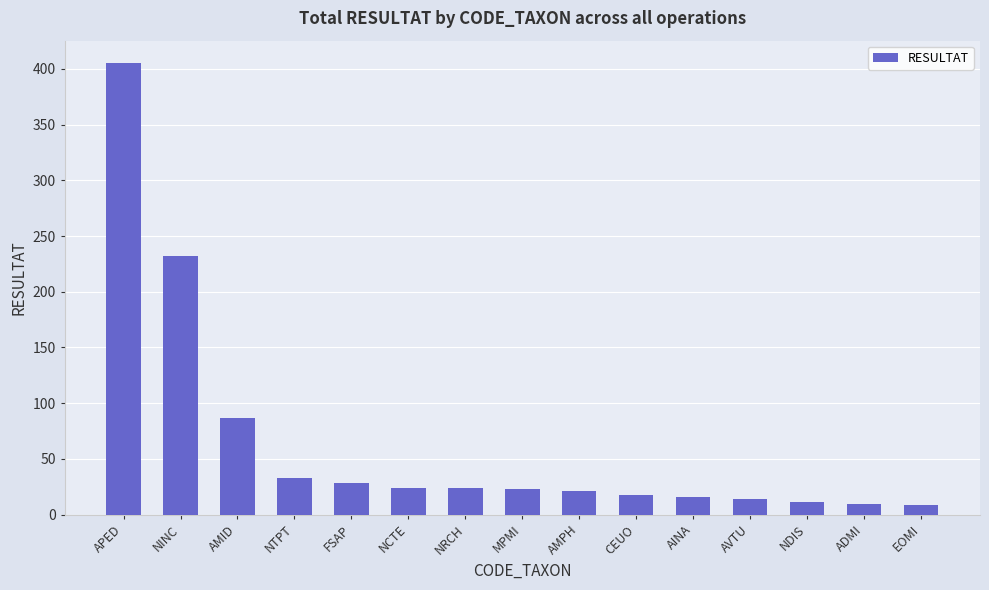

How many categories are shown in the chart?

15